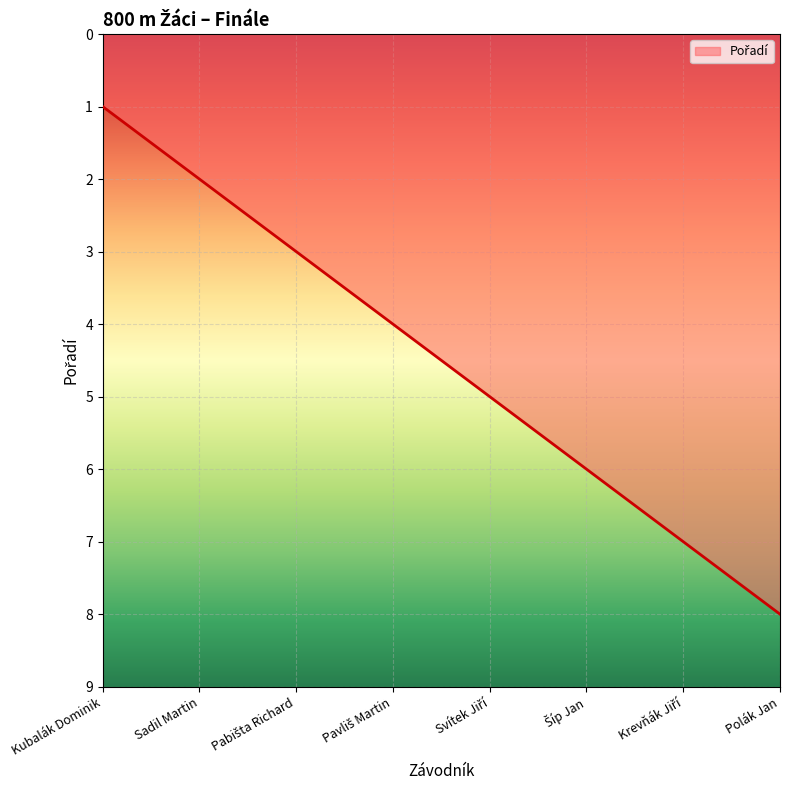

Count the number of data series in this chart.

1